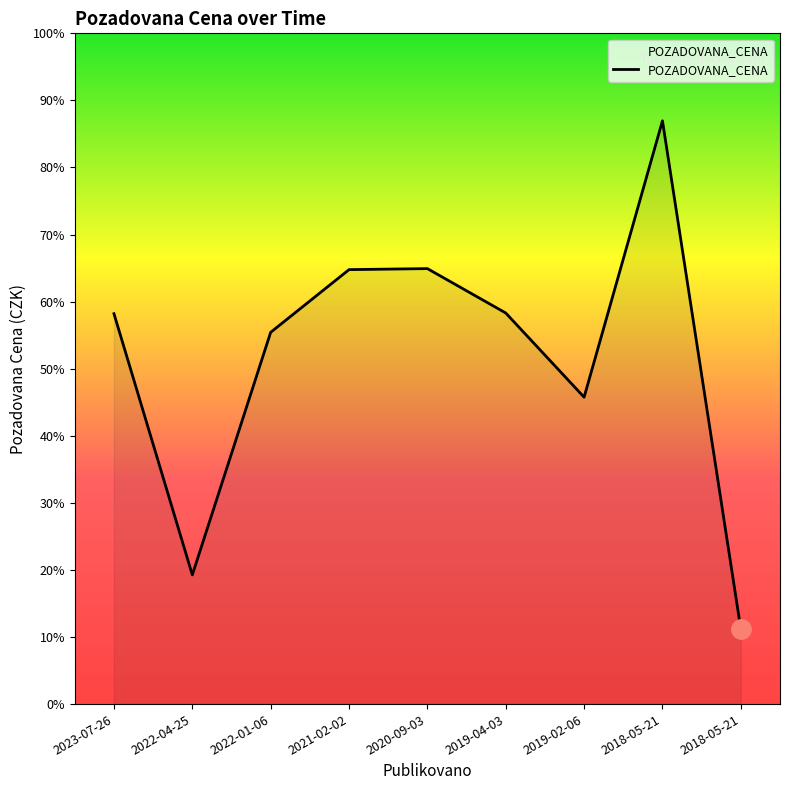

Does the chart have visible grid lines?

No